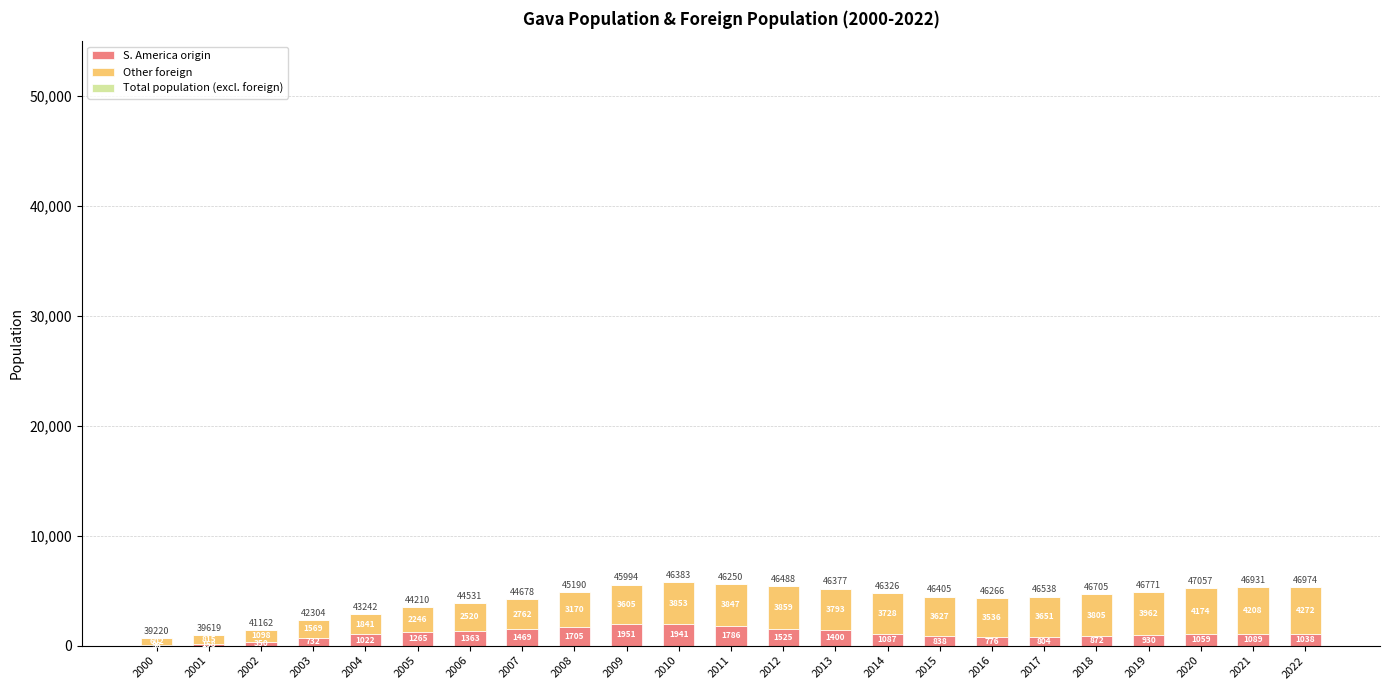

What is the total value across all series at 2009?

5556